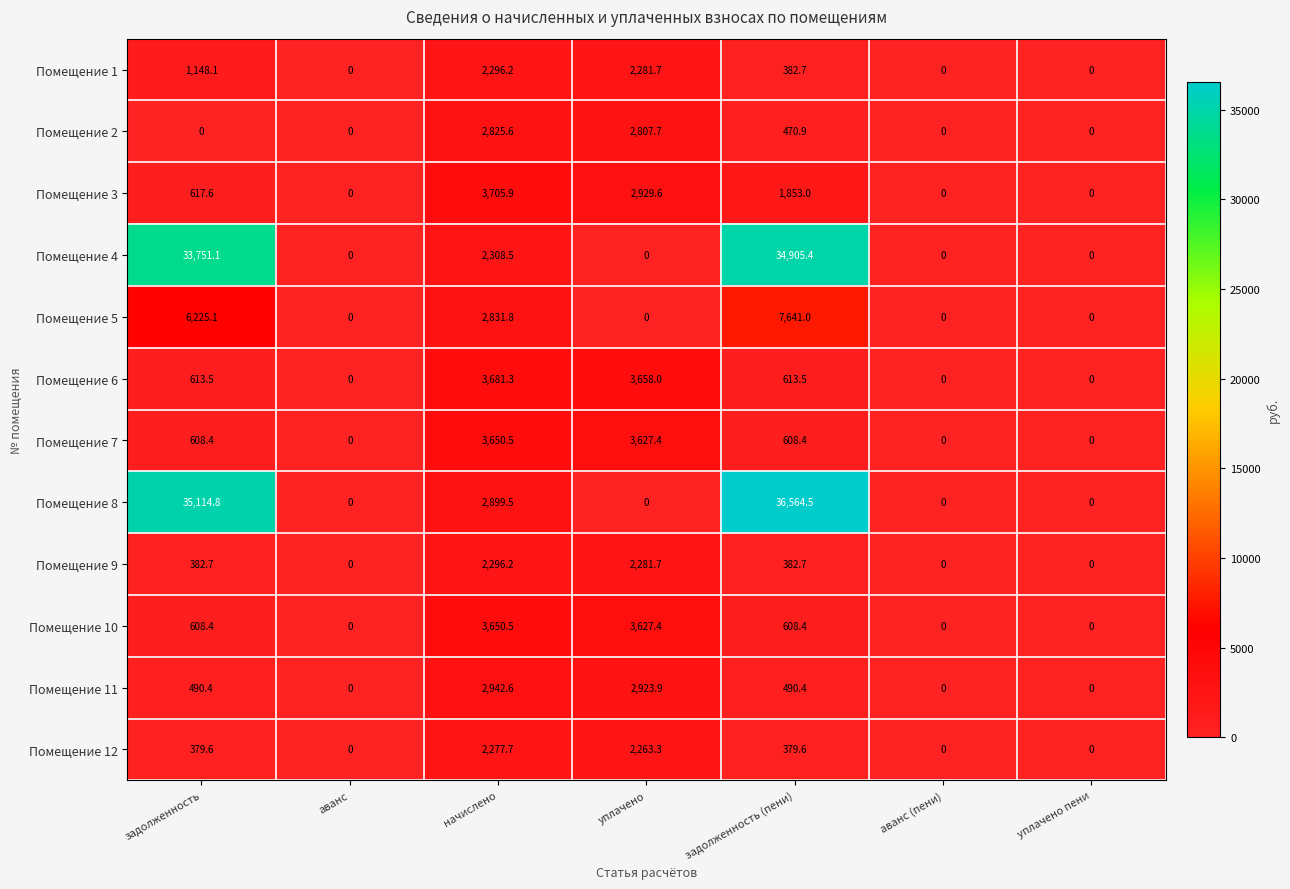

How many categories are shown in the chart?

7